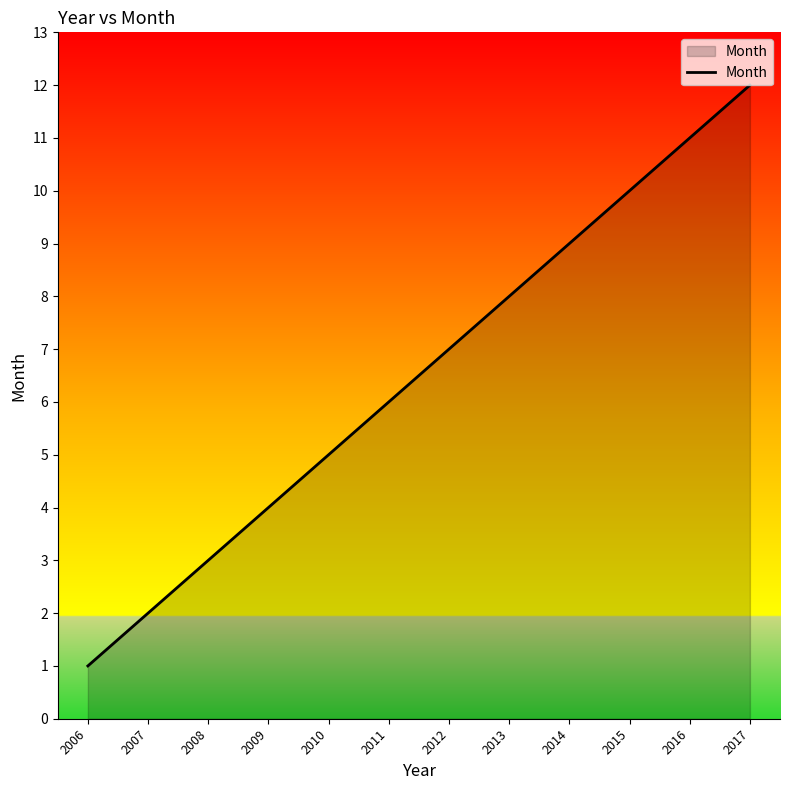

True or false: the data has more than 0 interior local peaks.

False